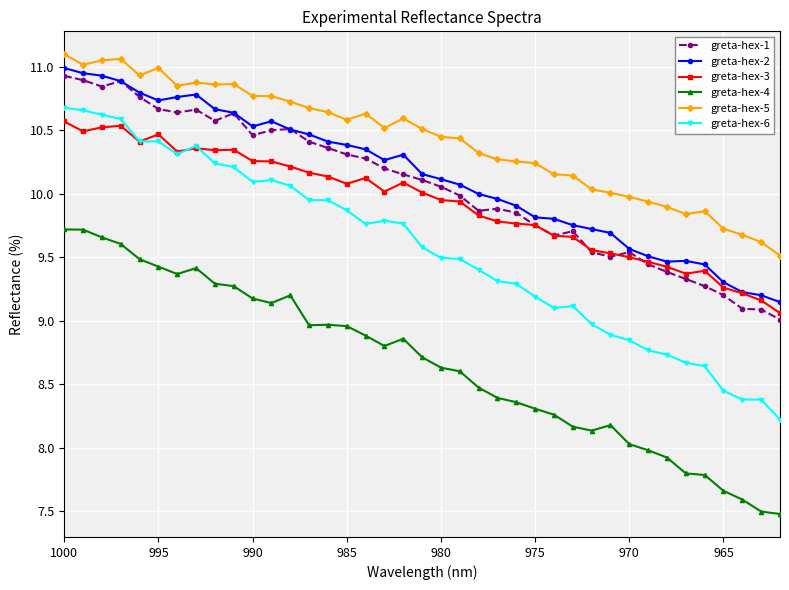

How many data points does each series have?

39